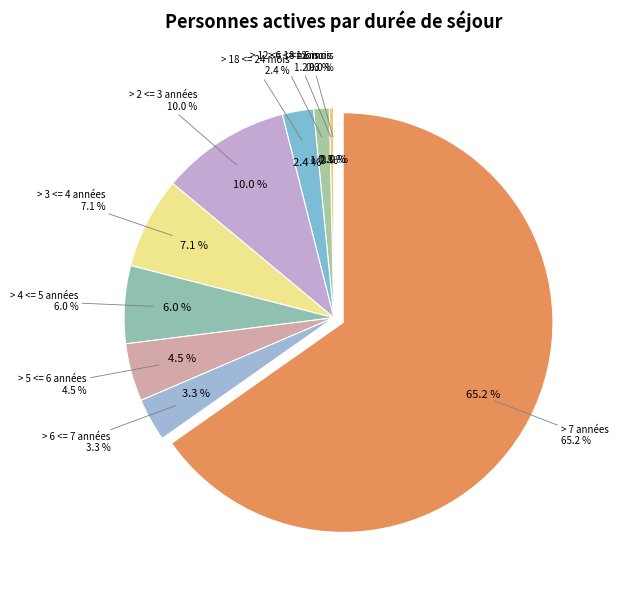

To the nearest percent, what is the difference between the largest and smallest slice percentages?

65%